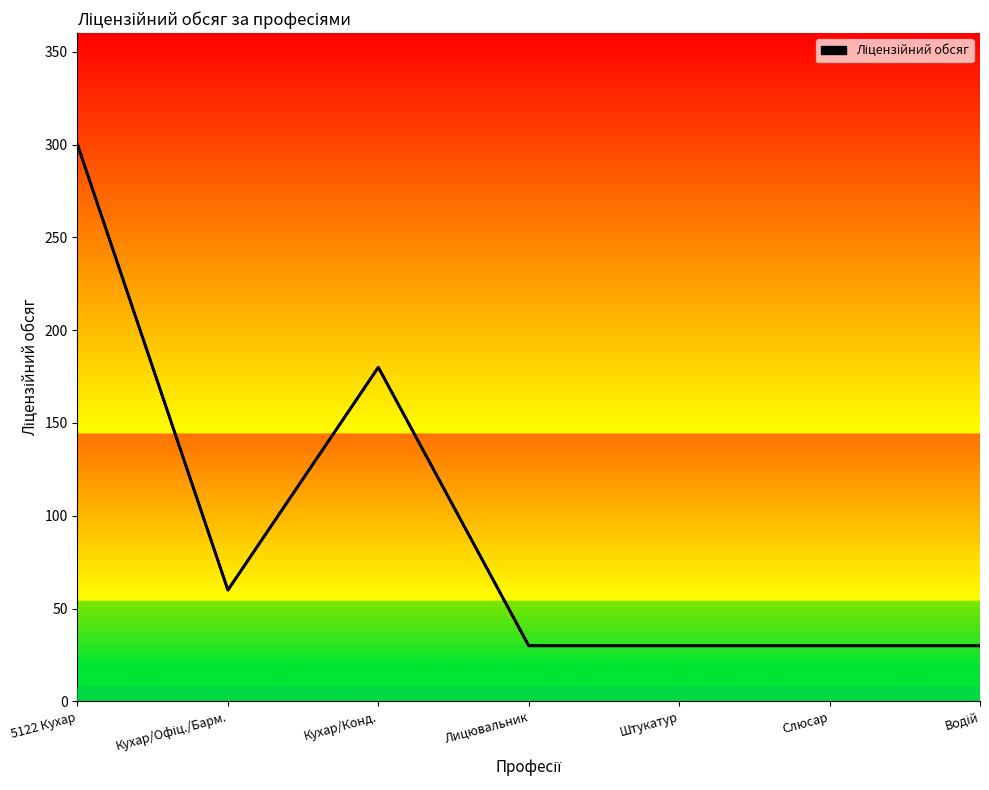

Read the value at Водій, to the nearest 5.

30